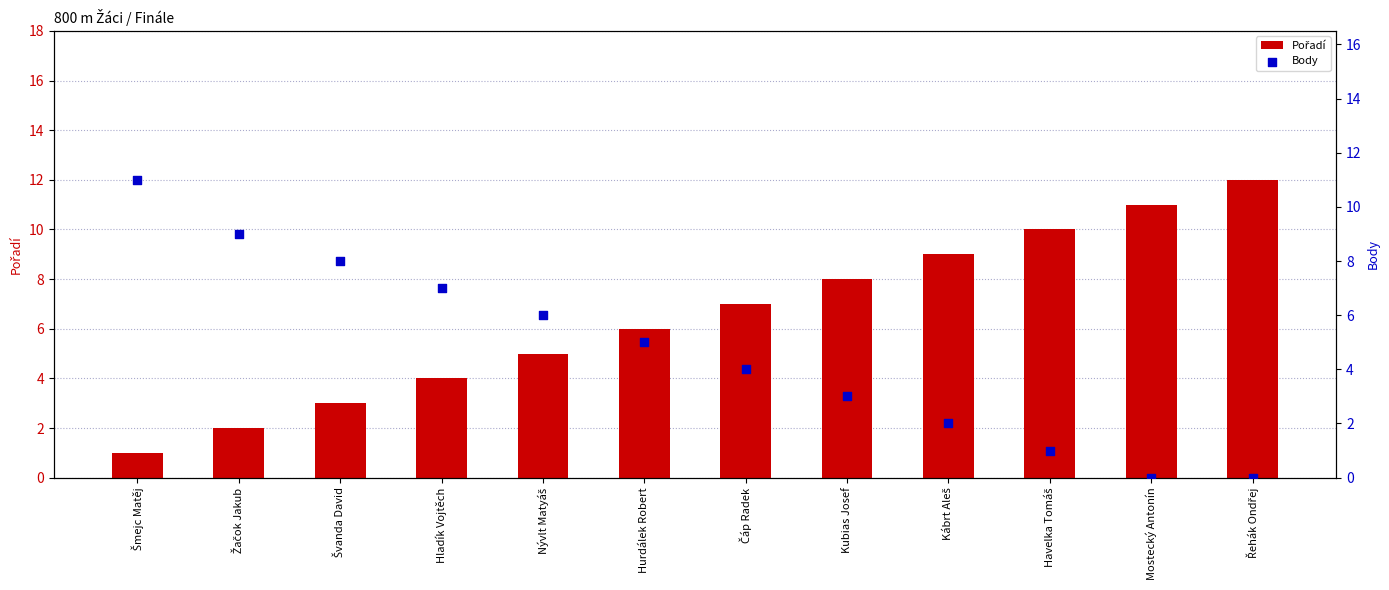

Which series contains the highest Y value?

Pořadí